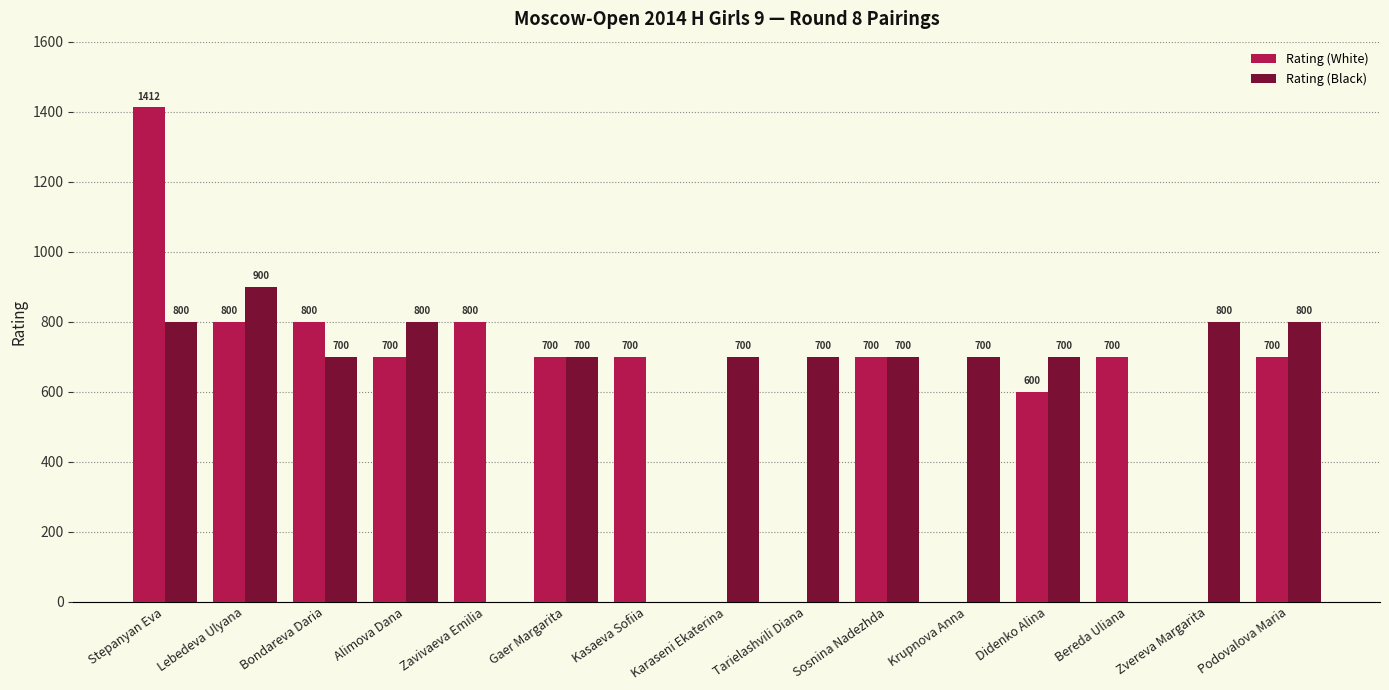

Which series has the largest range (max minus min)?

Rating (White)